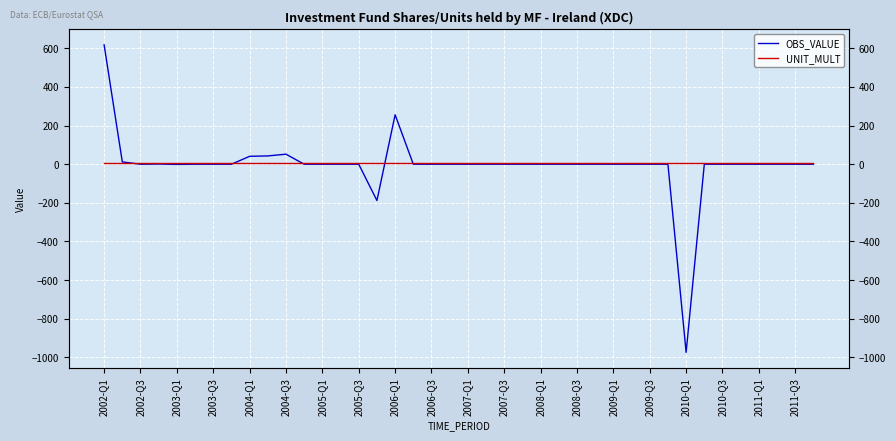

How many lines are shown in the chart?

2